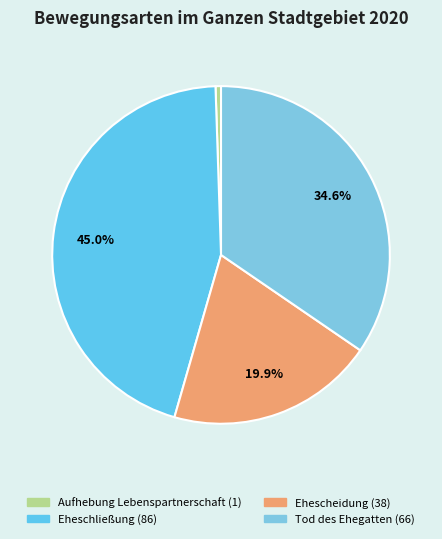

Rank the categories by value from highest to lowest.

Eheschließung, Tod des Ehegatten, Ehescheidung, Aufhebung einer Lebenspartnerschaft